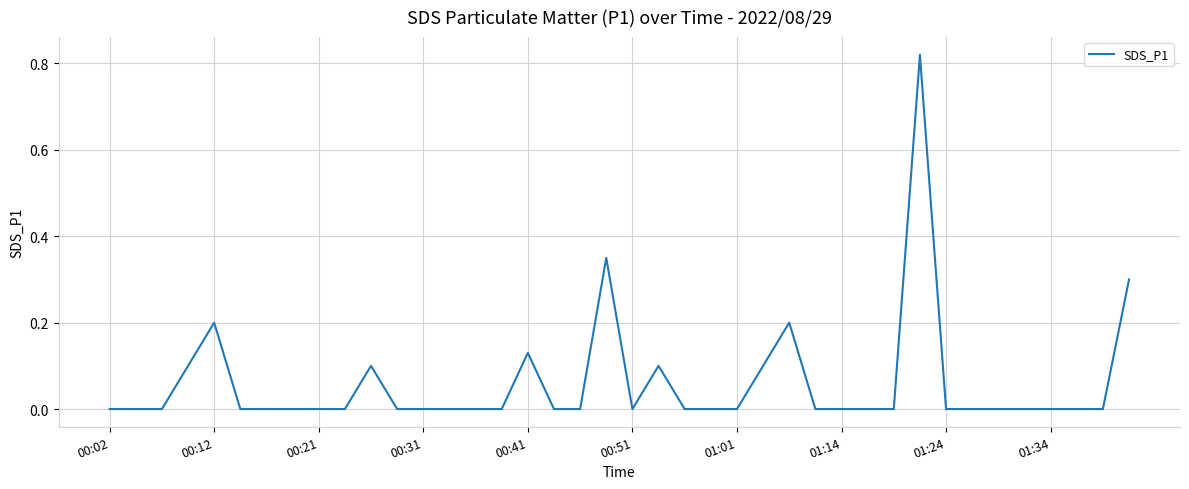

How many series are shown in this chart?

1